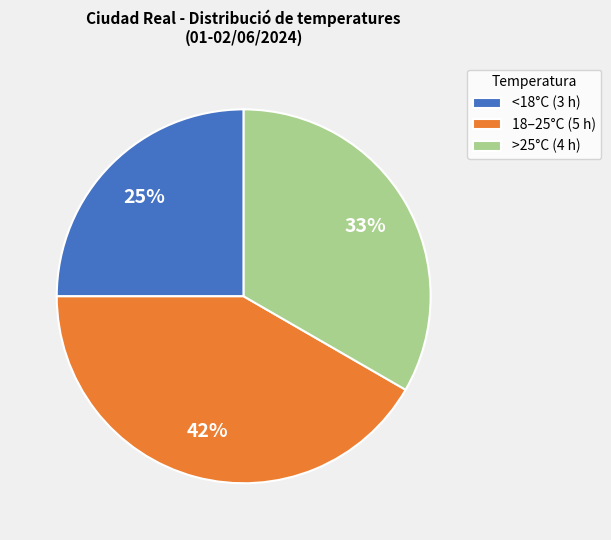

How many segments does this pie chart have?

3